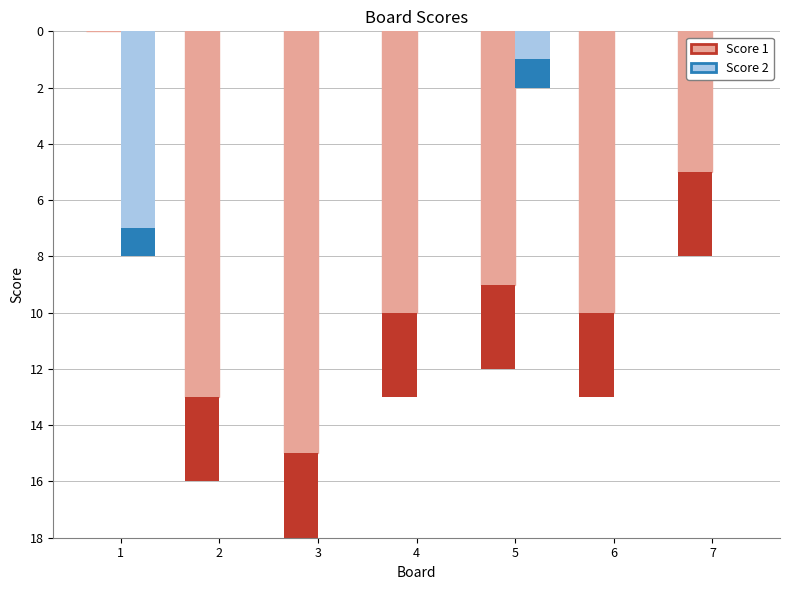

Reading left to right, list all the values displayed in this chart.

Score 1: 0	-13	-15	-10	-9	-10	-5
Score 2: -7	0	0	0	-1	0	0